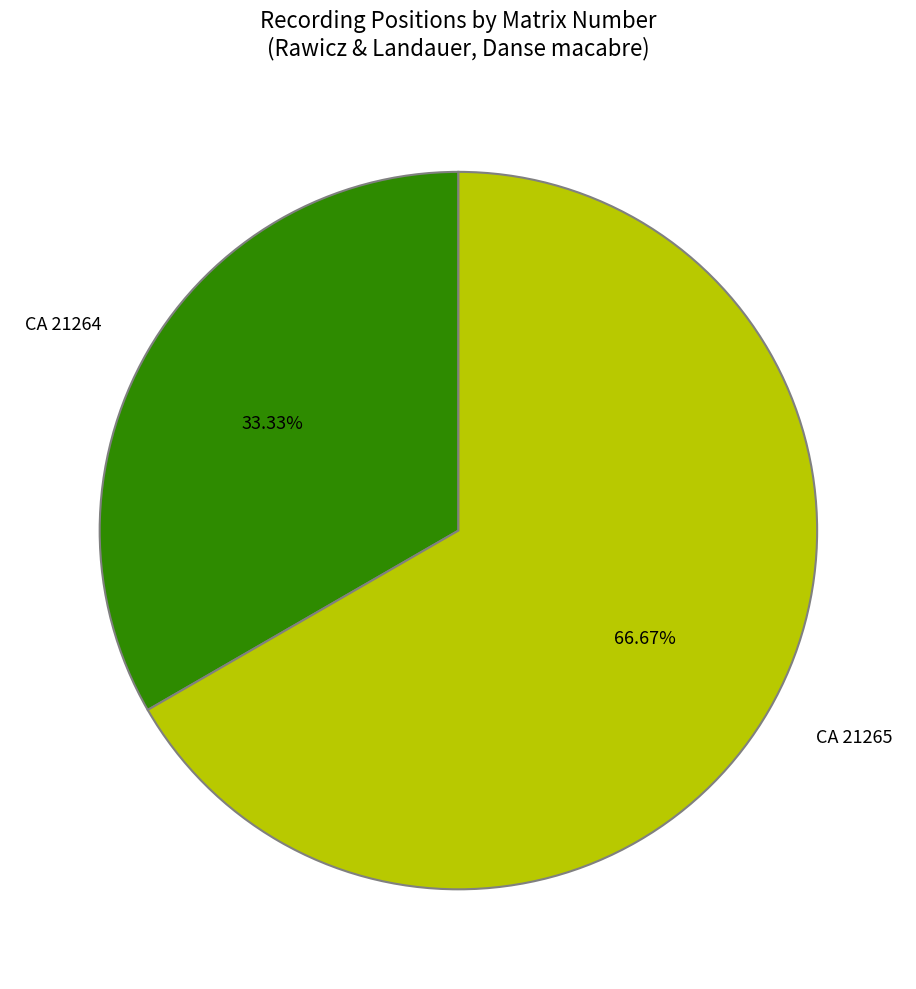

What is the total percentage of CA 21265 and CA 21264?

100.0%